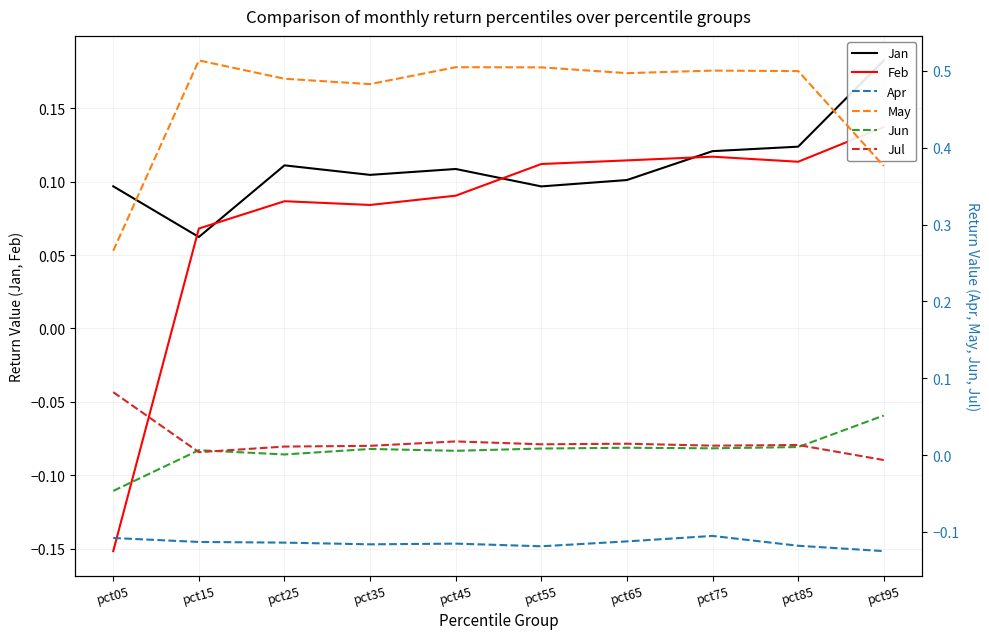

What is the average value of the May series?

0.5